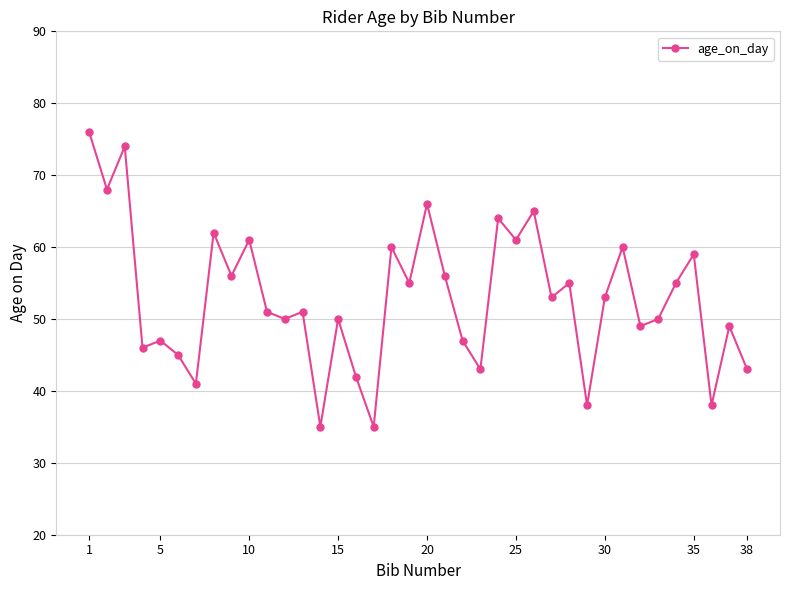

True or false: the data has more than 1 interior local peaks.

True